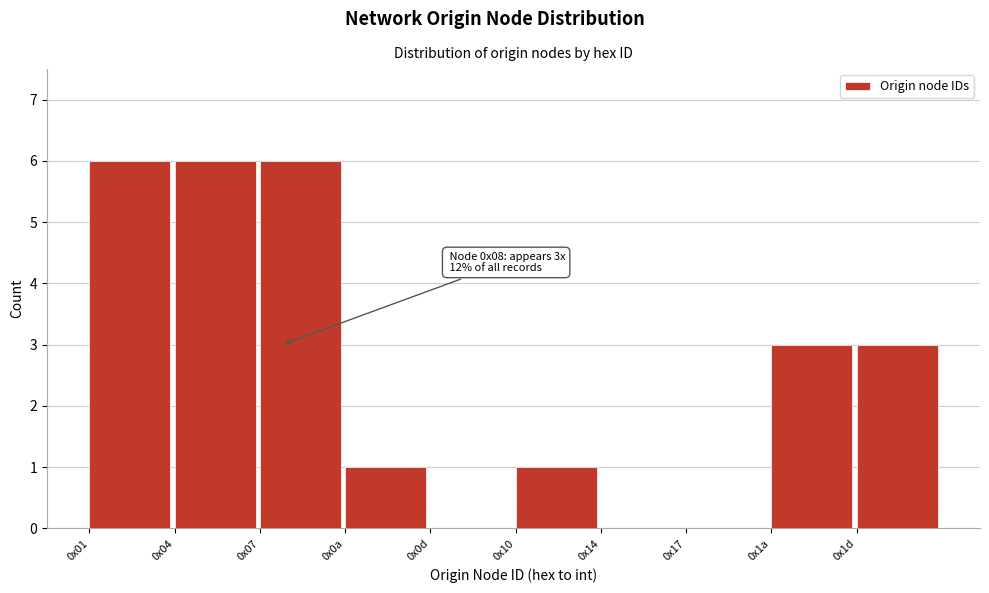

Reading left to right, what are all the values shown in this chart?

0x01=6	0x04=6	0x07=6	0x0a=1	0x0d=0	0x10=1	0x14=0	0x17=0	0x1a=3	0x1d=3